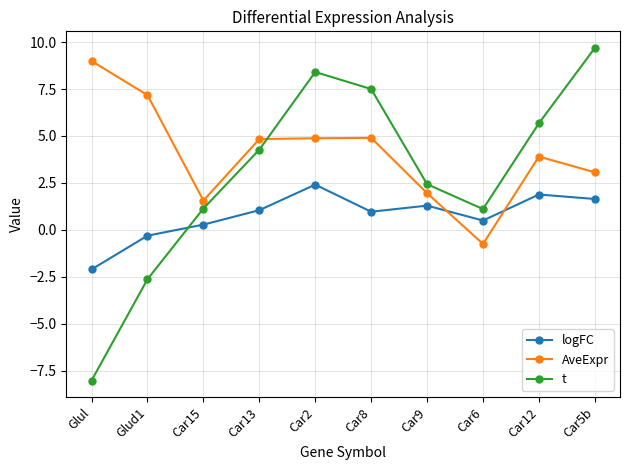

What is the label of the 8th point from the right?

Car15